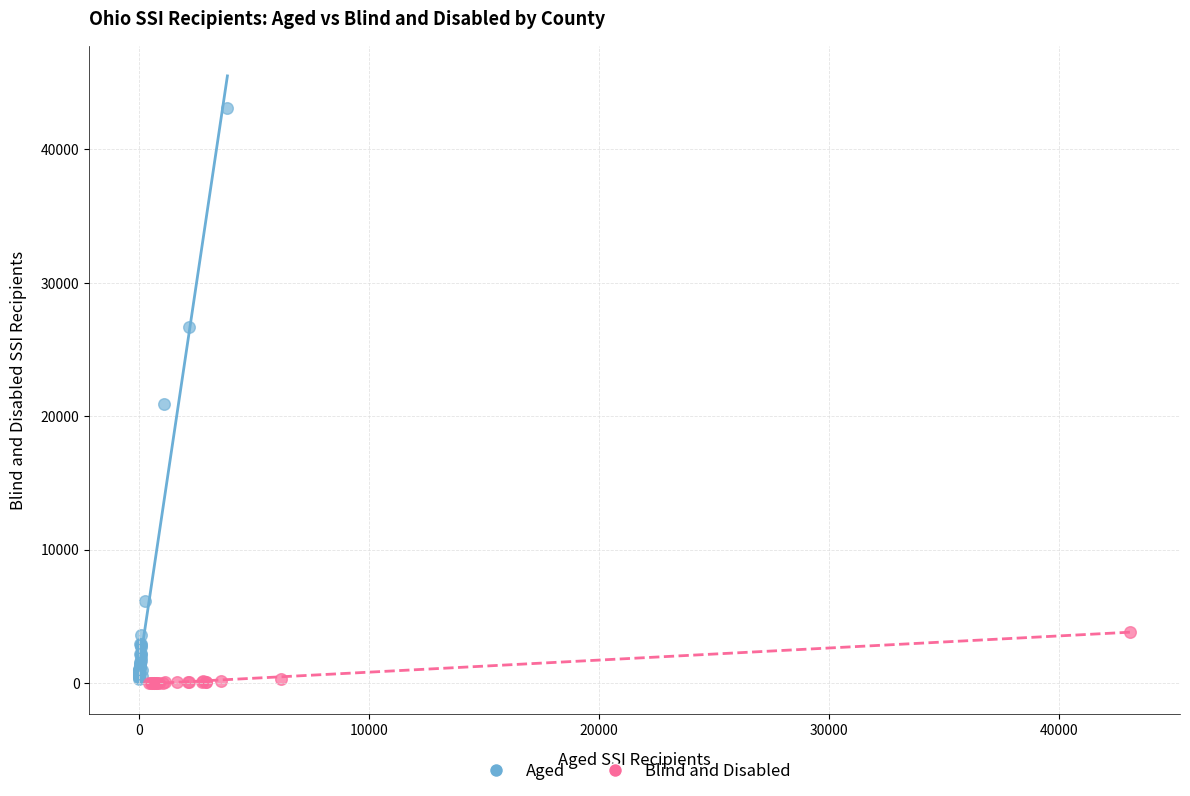

Which series reaches the maximum Y coordinate?

Aged